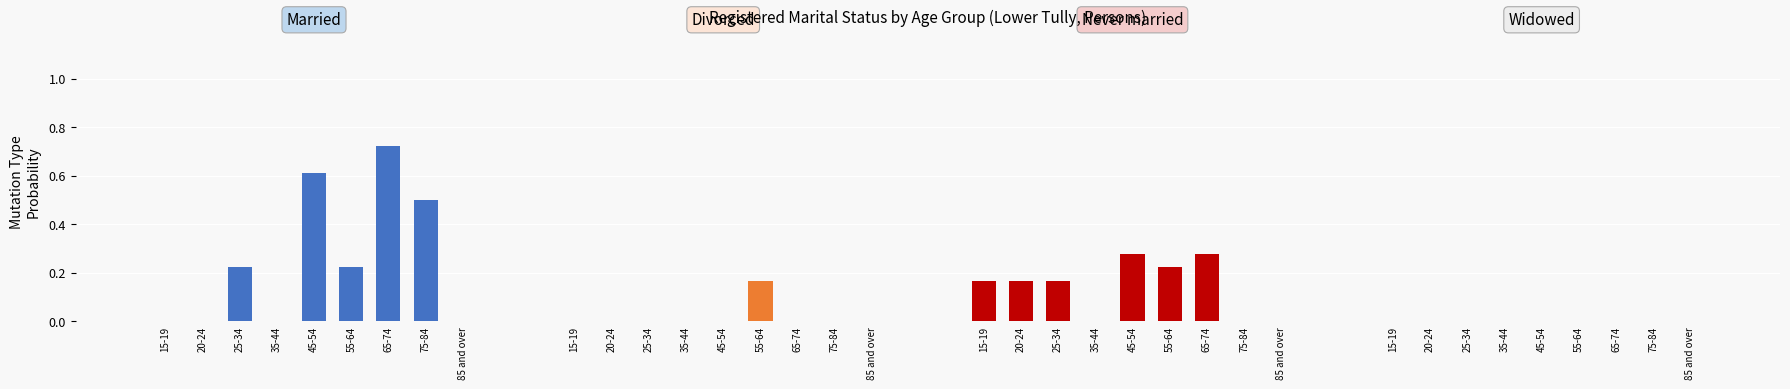

What is the average value of the Never married series?

0.1